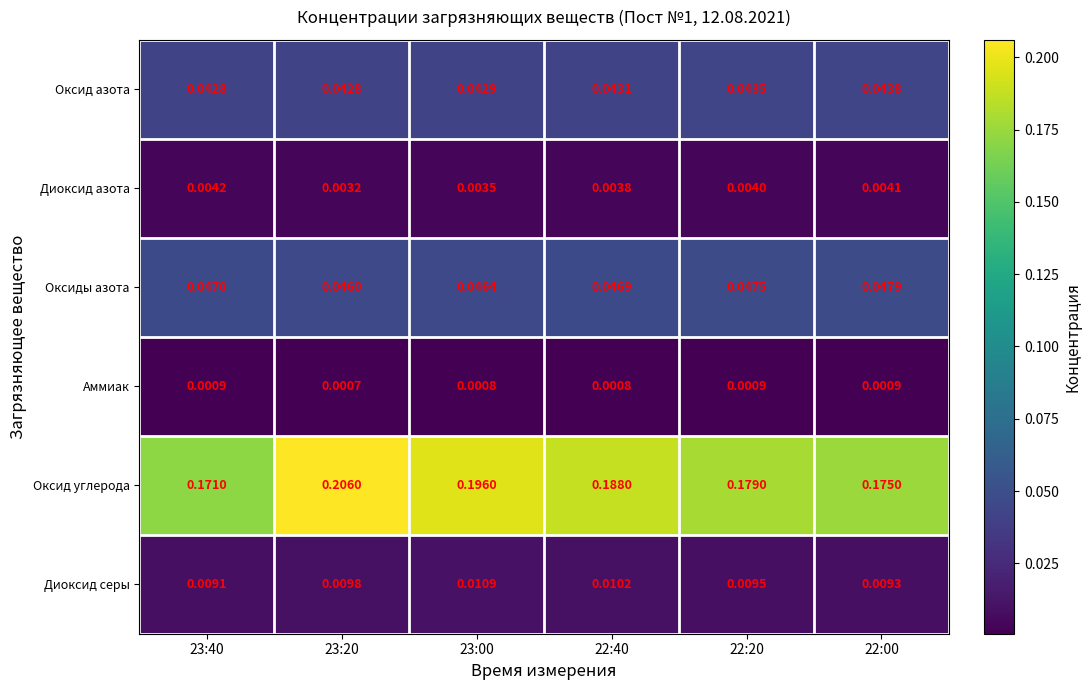

Which series has the largest total across all categories?

Оксид углерода